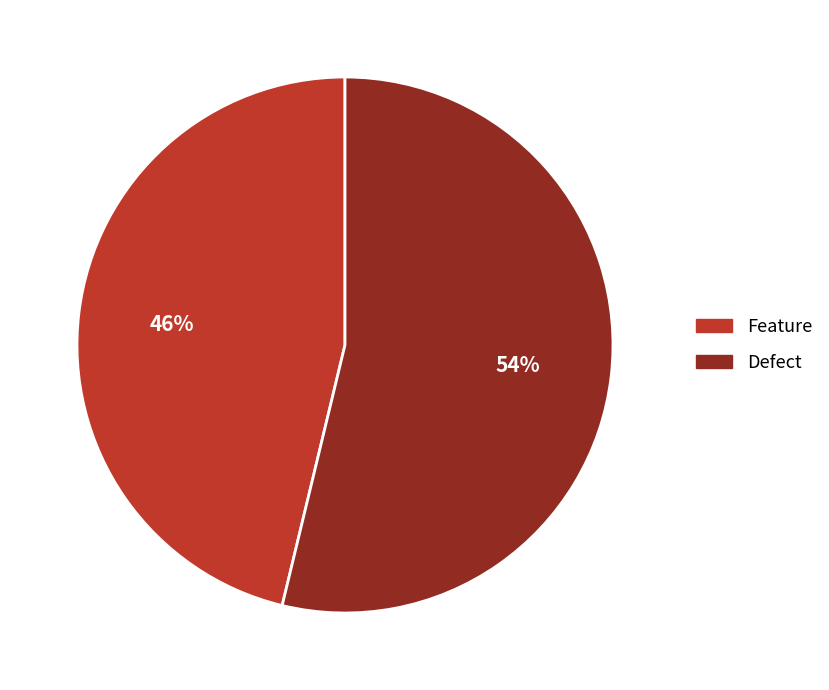

Is it true that Defect is 64% of the pie?

False